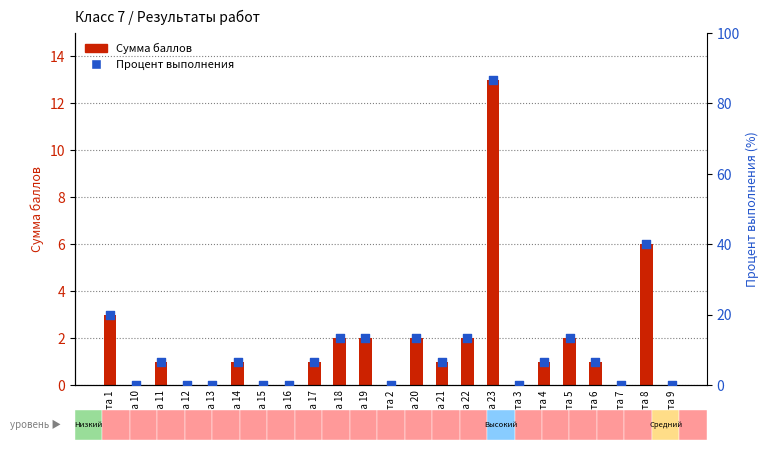

Which series reaches the minimum Y coordinate?

Сумма баллов